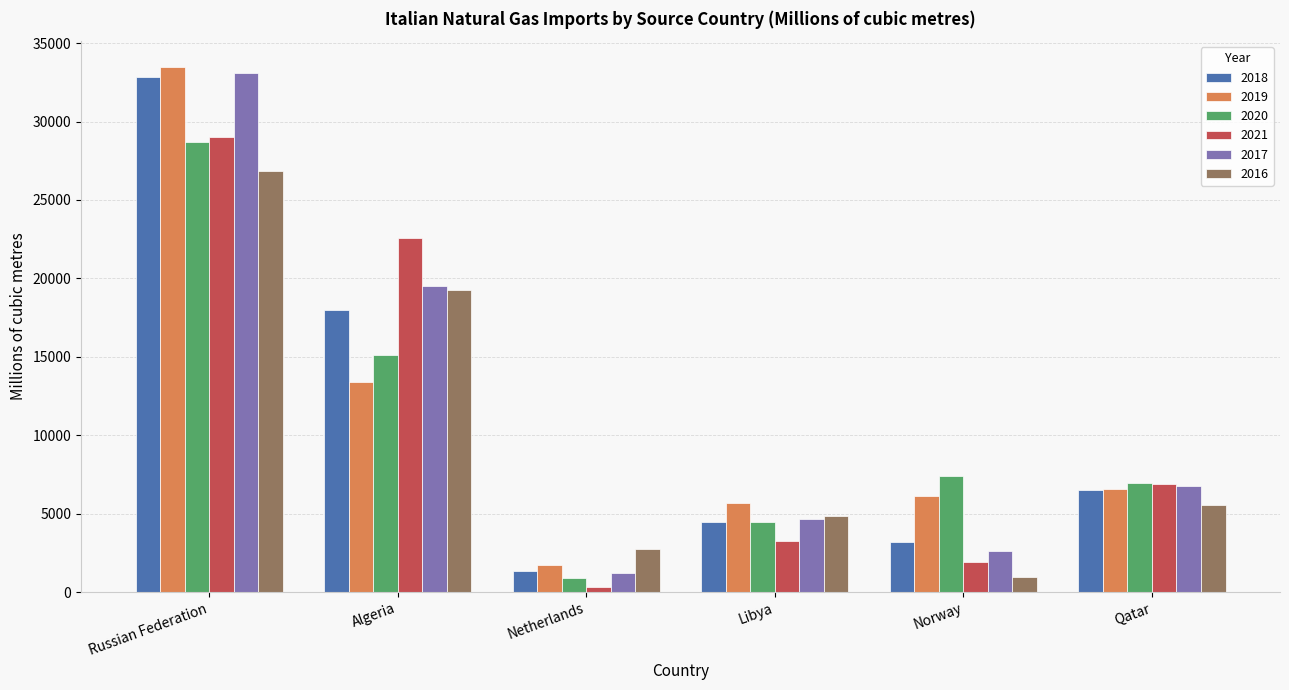

What is the difference between the highest and lowest values at Libya?

2469.8